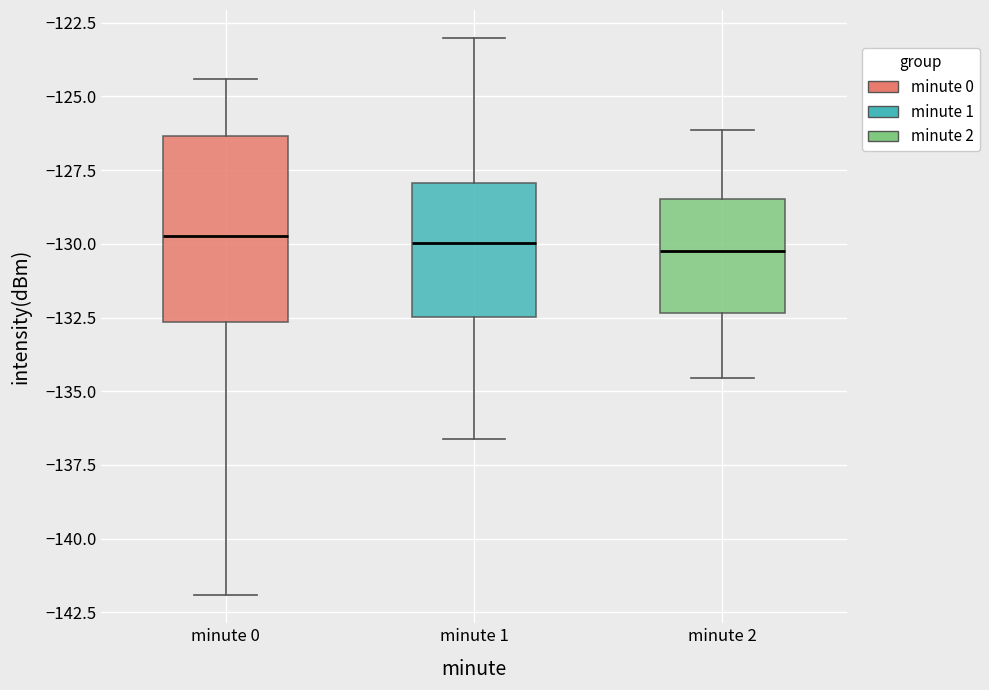

Where is the upper edge of the box for minute 1 on the y-axis? The values are not printed on the chart, so give them approximately, as read against the axis.

-128.0